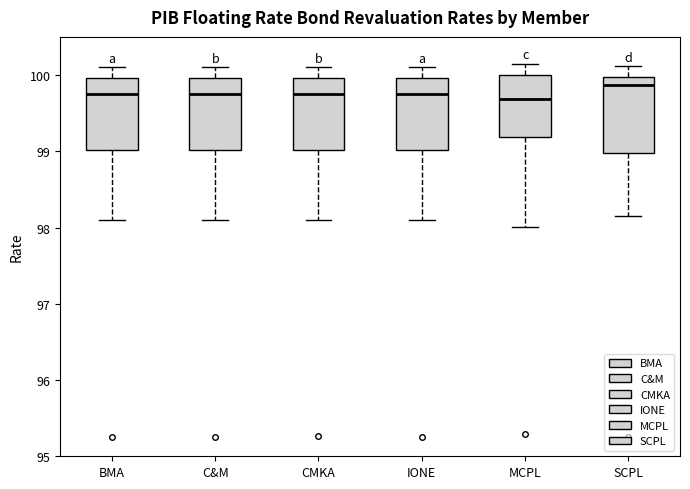

Reading left to right, read every box against the y-axis: the position of its median line, the range the box covers, and the ends of its whiskers. The values are not printed on the chart, so give them approximately, as read against the axis.

BMA: median 99.8, box 99.0 to 100.0, whiskers 98.1 to 100.1
C&M: median 99.8, box 99.0 to 100.0, whiskers 98.1 to 100.1
CMKA: median 99.7, box 99.0 to 100.0, whiskers 98.1 to 100.1
IONE: median 99.8, box 99.0 to 100.0, whiskers 98.1 to 100.1
MCPL: median 99.7, box 99.2 to 100.0, whiskers 98.0 to 100.2
SCPL: median 99.9, box 99.0 to 100.0, whiskers 98.2 to 100.1